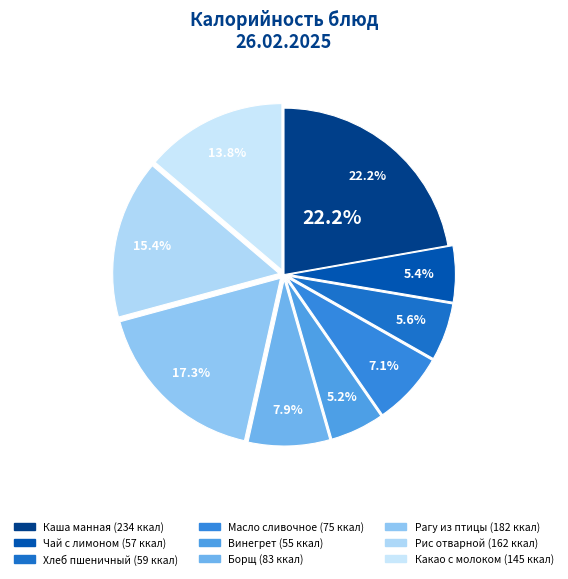

What is the total percentage of Рис отварной and Винегрет?

20.6%